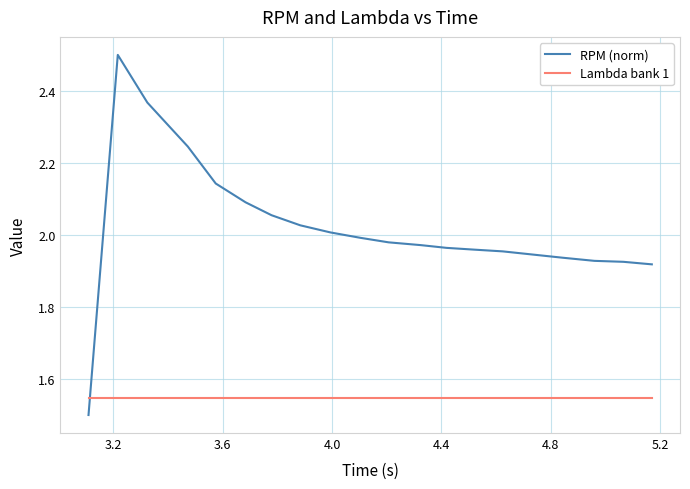

List the series in order of their overall mean, highest first.

RPM (norm), Lambda bank 1